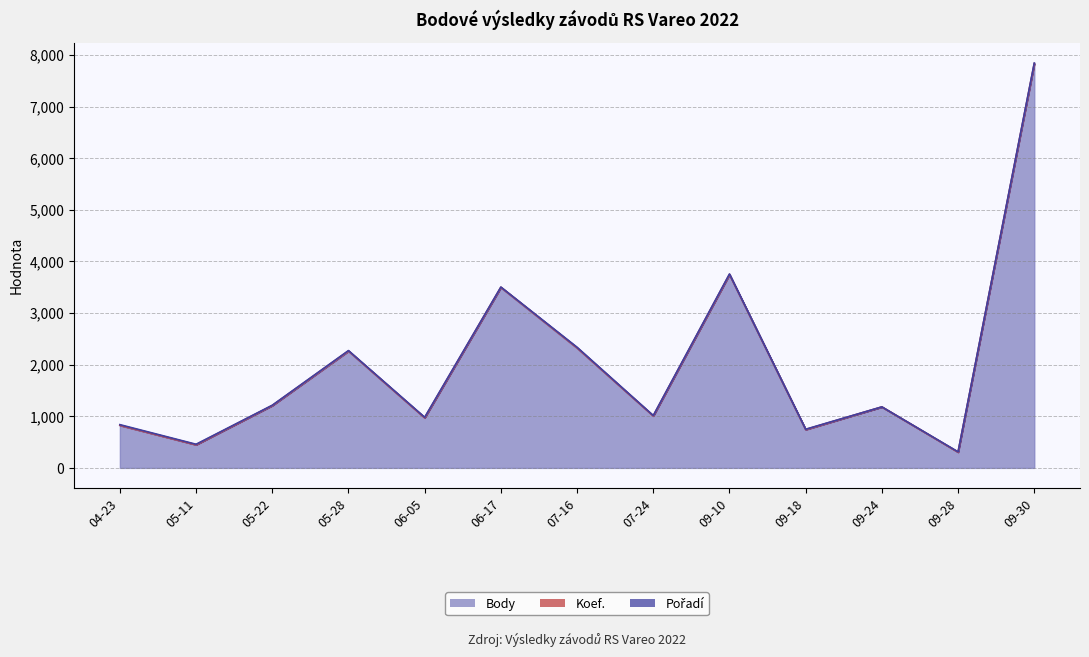

How many lines are shown in the chart?

3